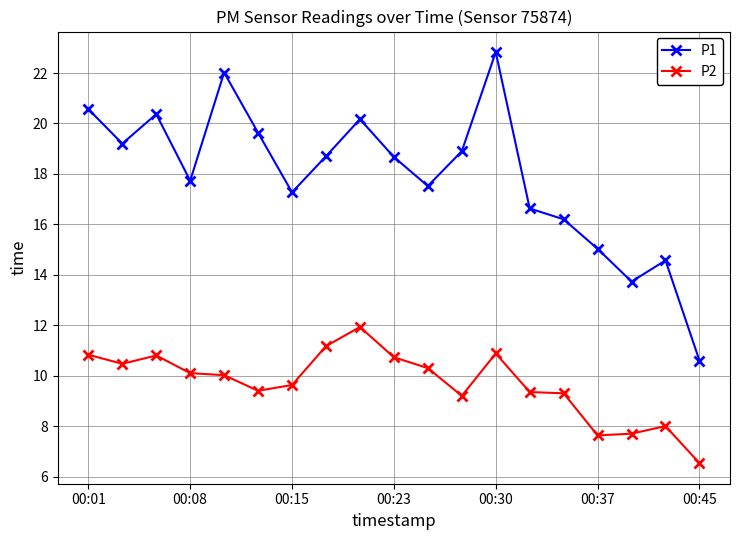

In P1, how many points are higher than both neighbors (excluding endpoints)?

5